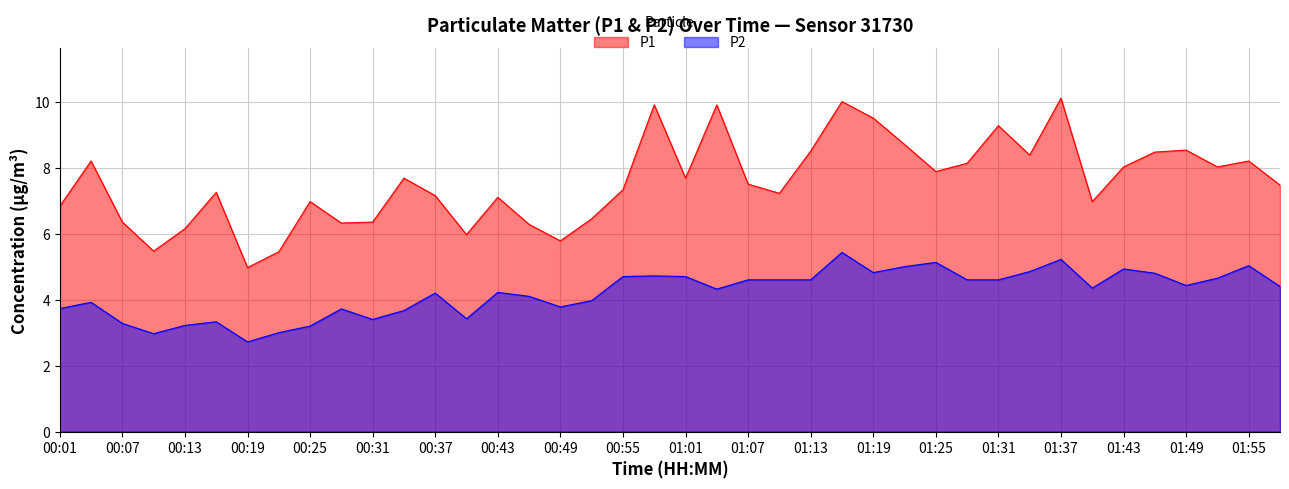

The value of P1 at 00:30 is 11.2. True or false?

False